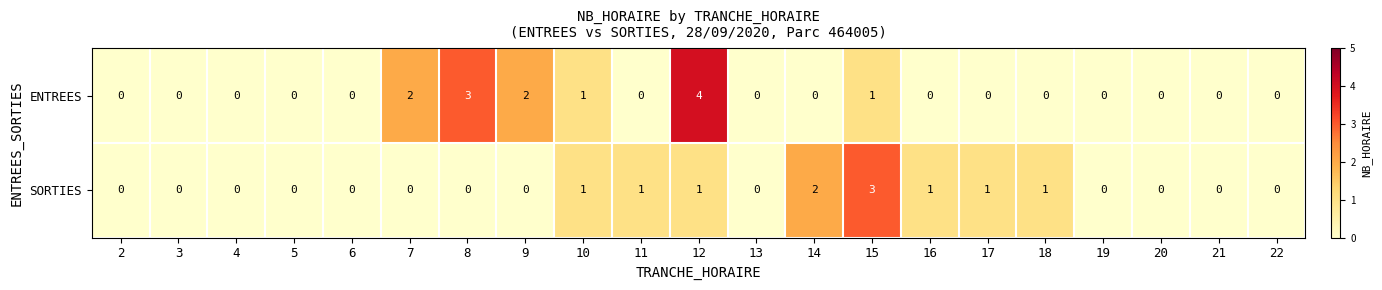

List the series in order of their peak value, highest first.

ENTREES, SORTIES